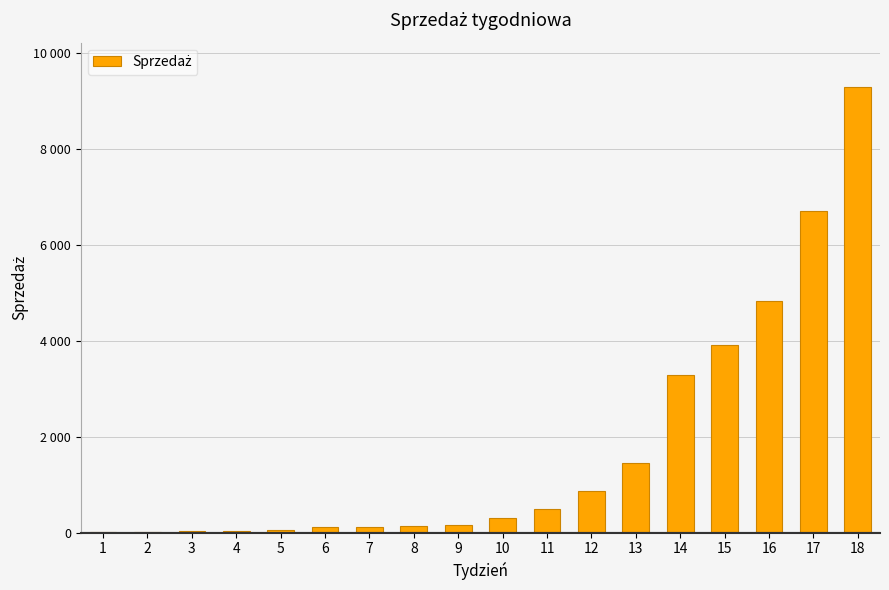

Reading left to right, extract all data points from this chart.

11	15	27	44	59	112	125	136	157	298	503	875	1452	3293	3902	4837	6693	9283